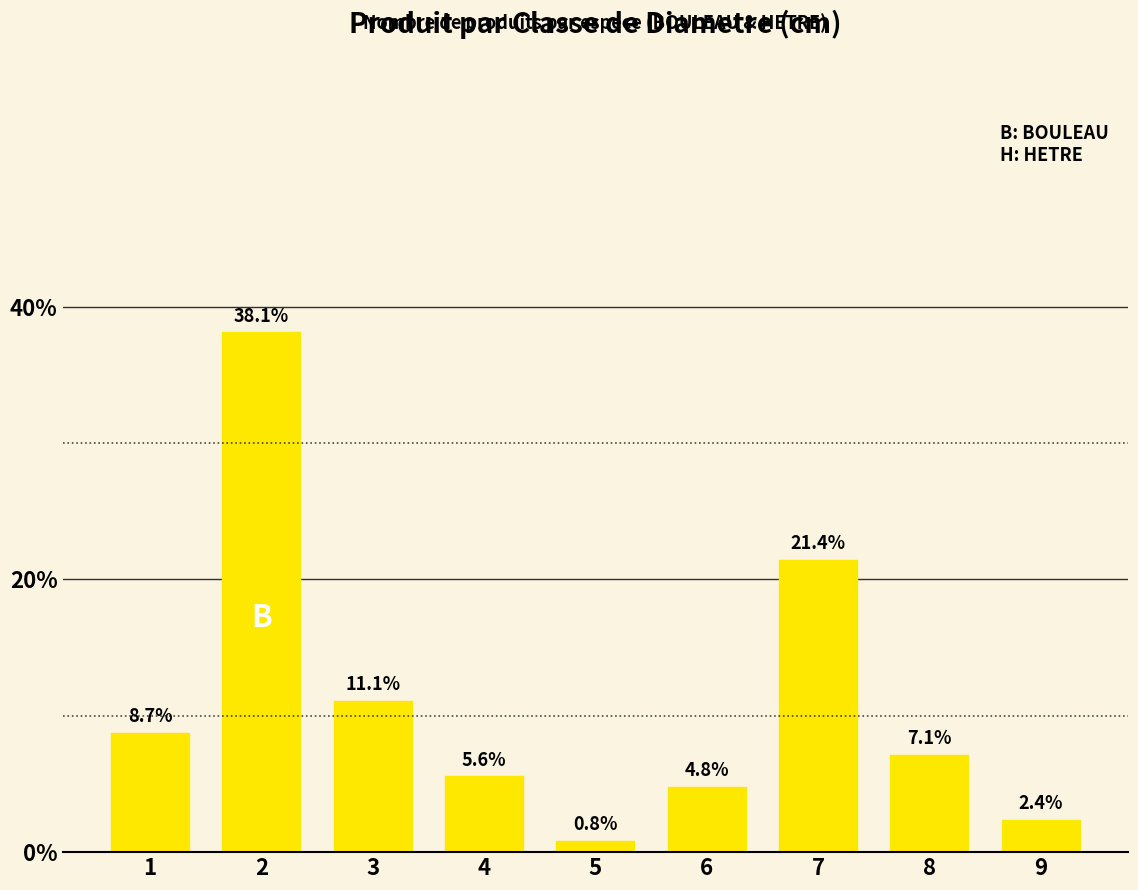

List the labels in order of value, smallest first.

5, 9, 6, 4, 8, 1, 3, 7, 2